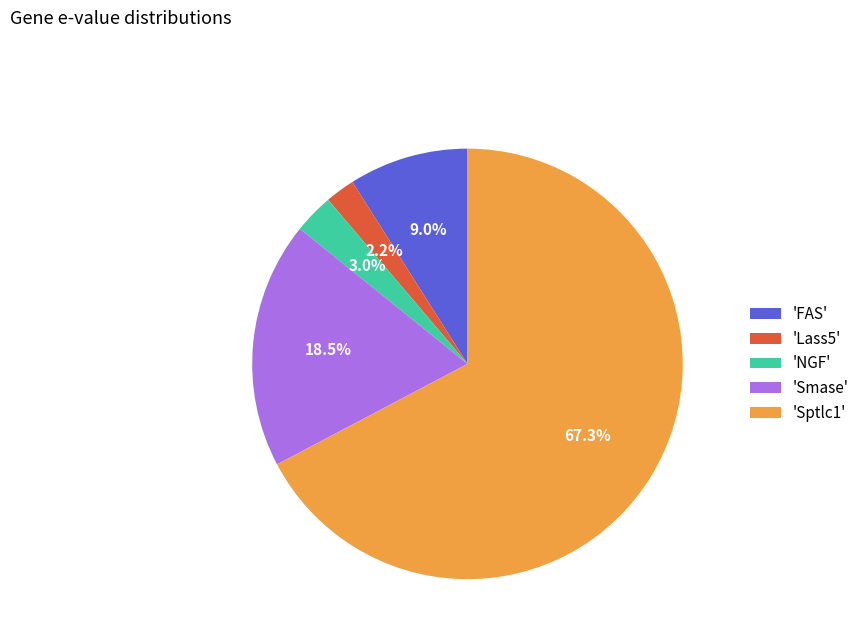

How many slices are in this pie chart?

5